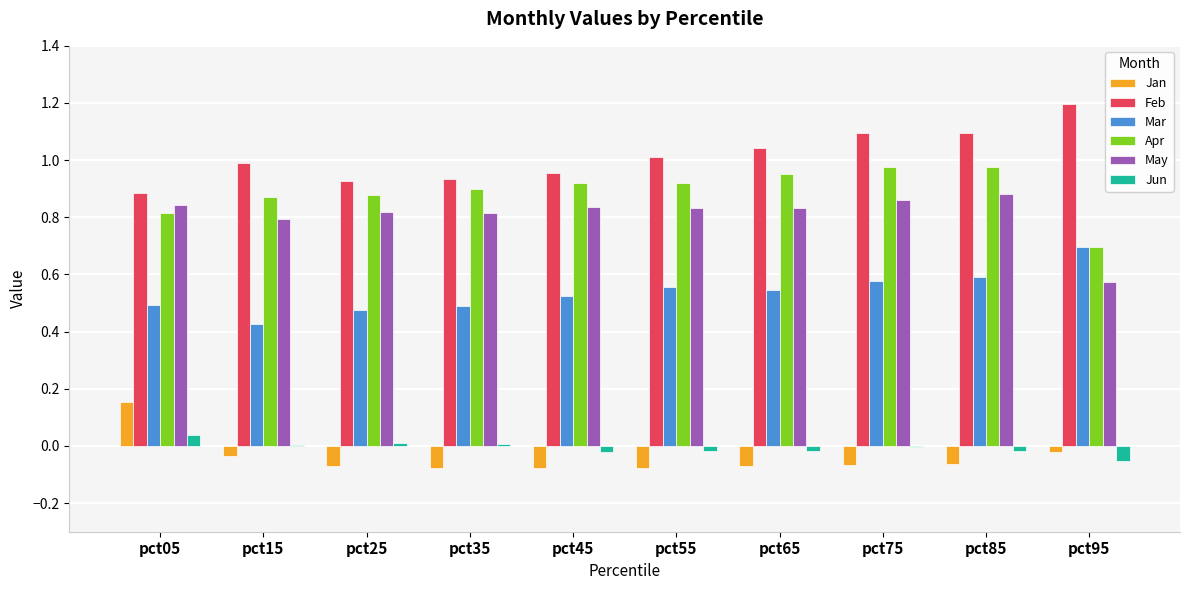

What is the sum of the May values at pct75 and pct15?

1.7